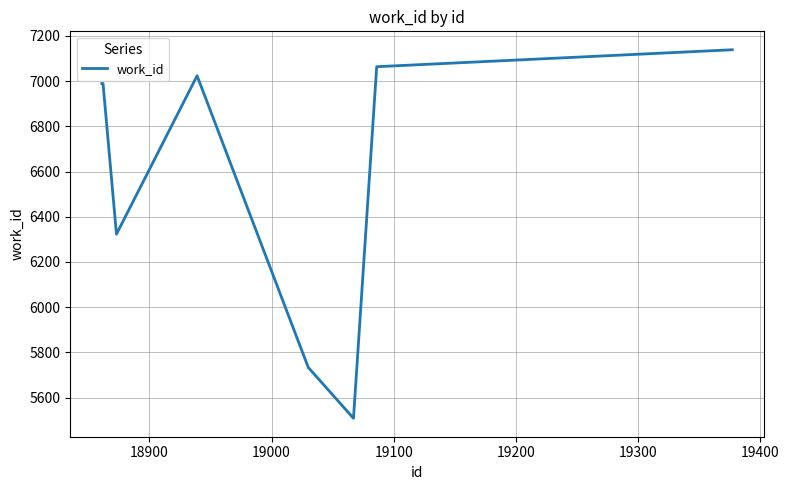

Reading left to right, transcribe all the data shown in this chart.

6990	6990	6323	7024	5733	5508	7064	7139